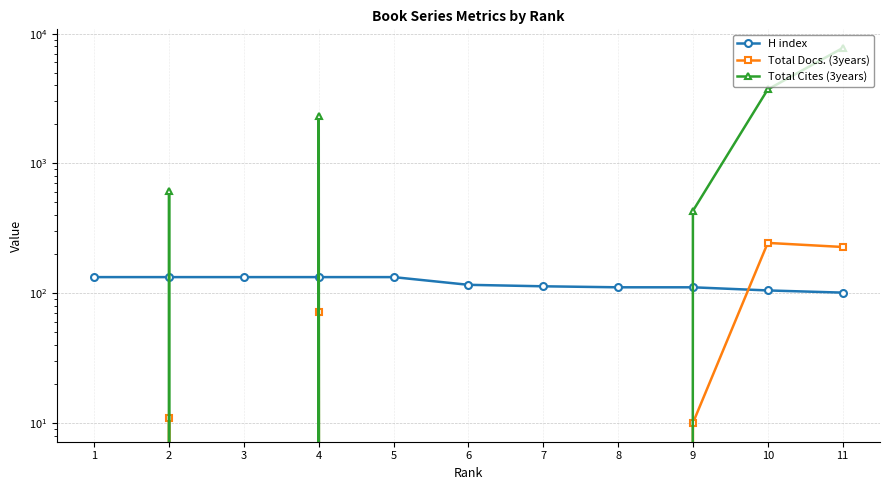

True or false: Total Docs. (3years) and Total Cites (3years) intersect in this chart.

False